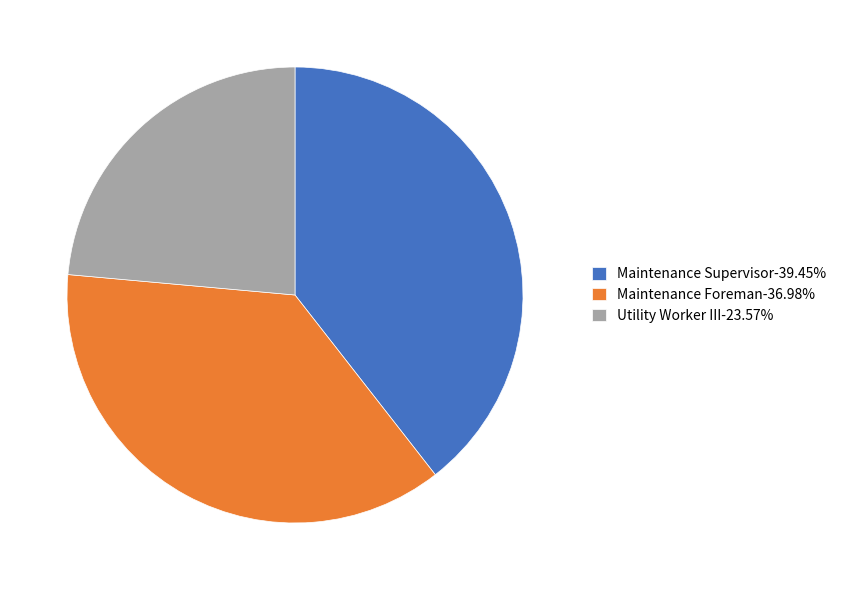

Do Maintenance Supervisor-39.45% and Maintenance Foreman-36.98% together represent more than half of the pie?

Yes